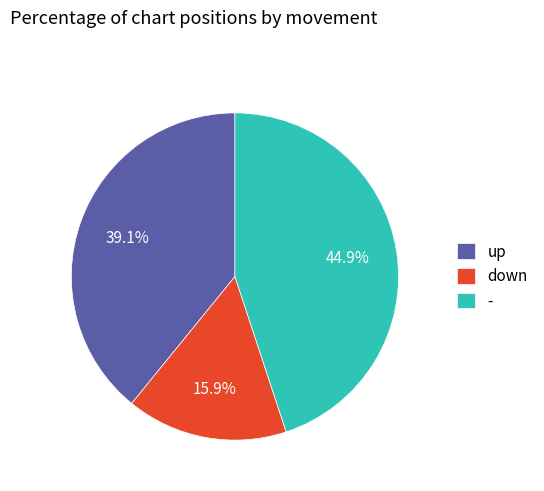

What is the ratio of the value at down to the value at -?

0.4